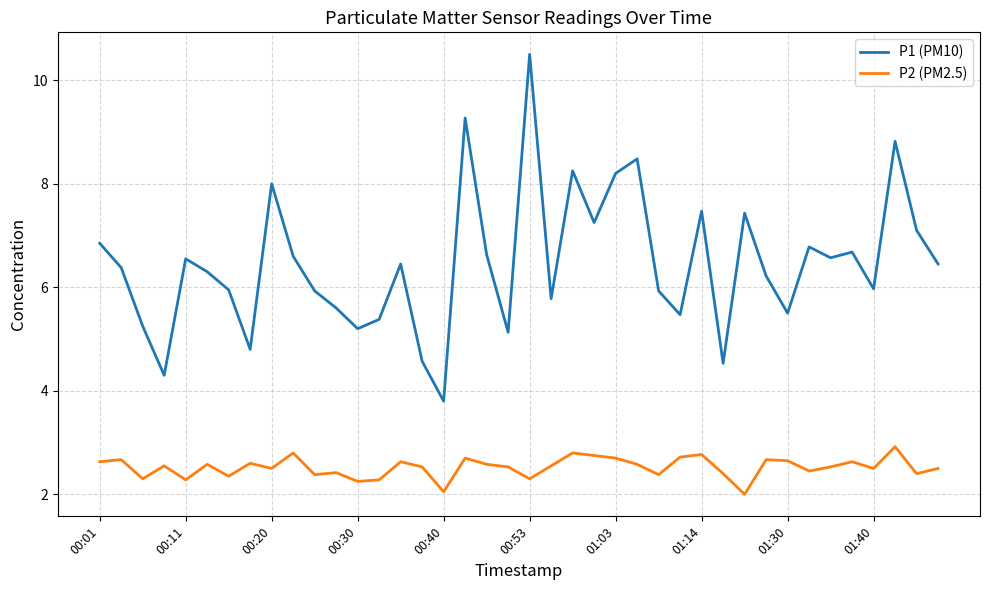

Rank the series by their maximum value, from lowest to highest.

P2 (PM2.5), P1 (PM10)